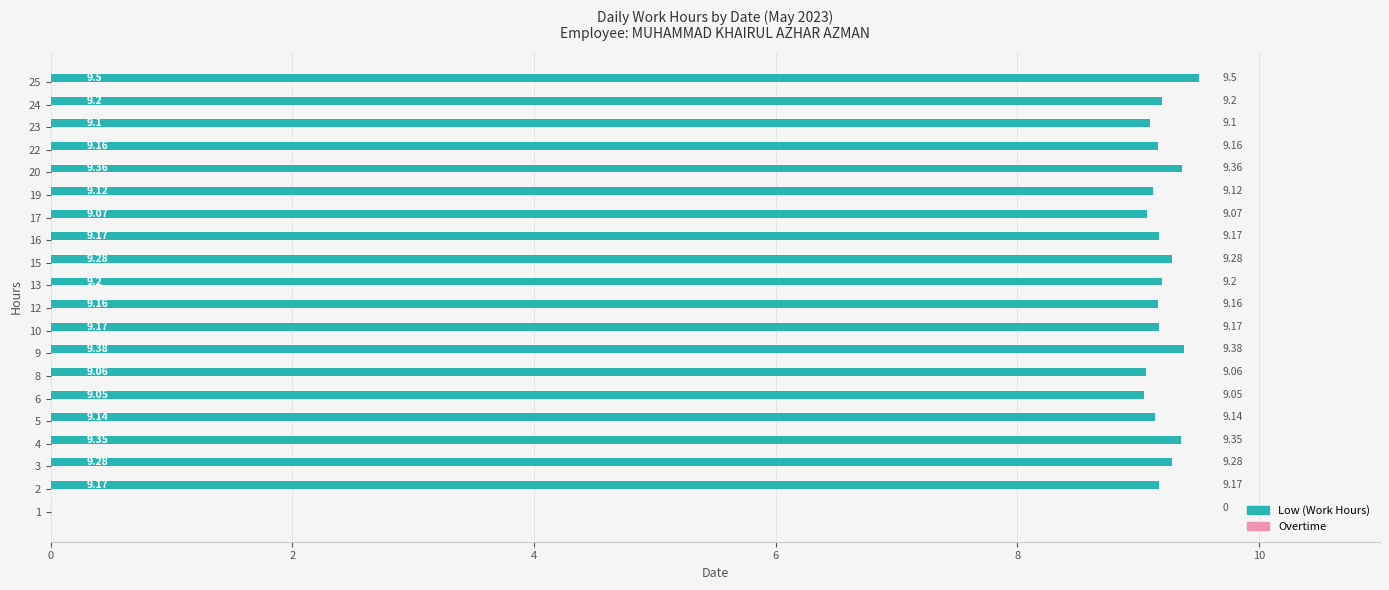

What is the sum of all values?

174.9